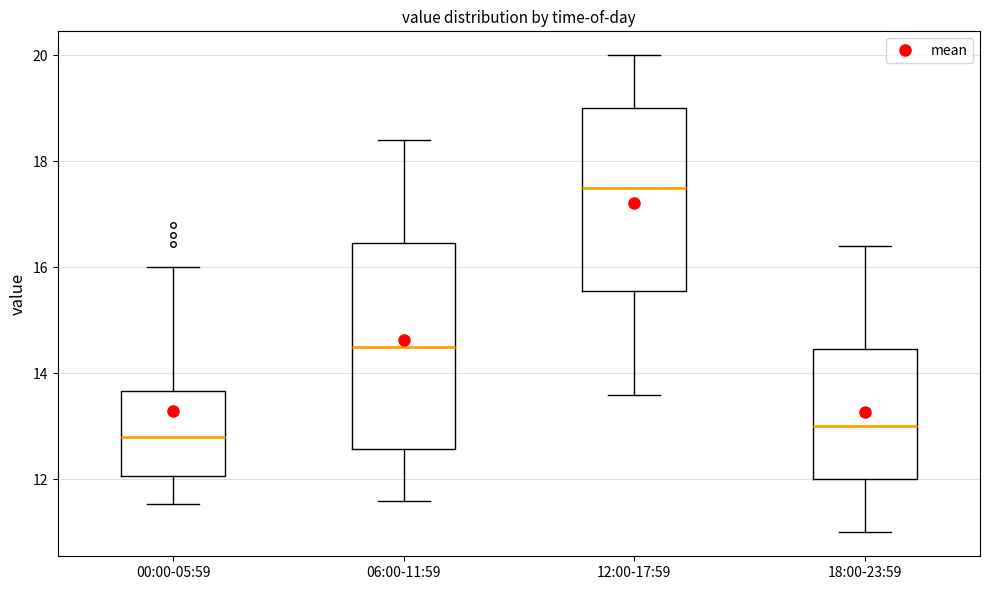

Which box has the highest median line?

12:00-17:59